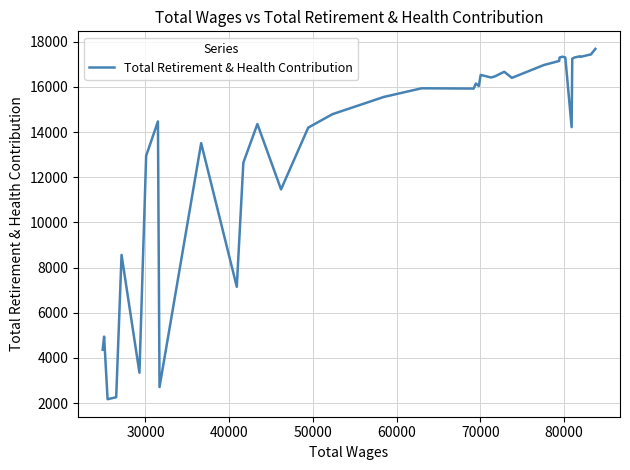

What is the minimum value shown in the chart?

2170